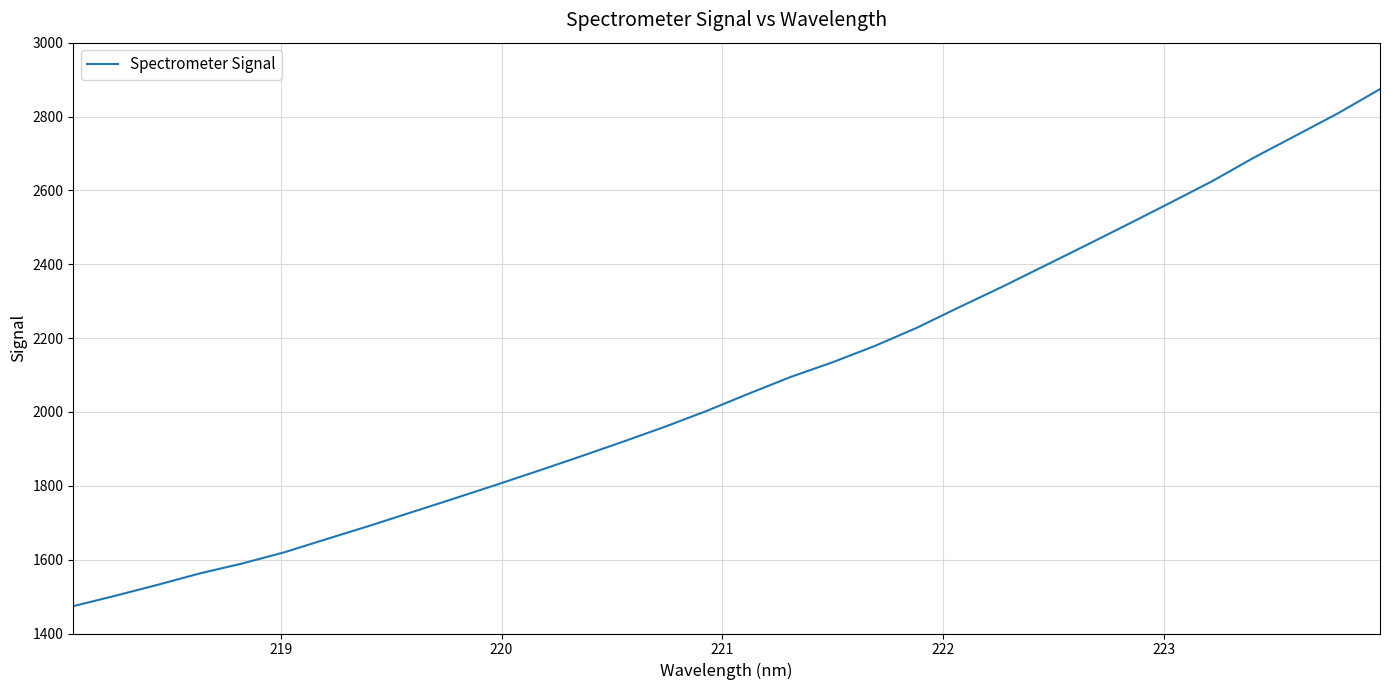

What is the difference between the maximum and minimum values?

1400.2